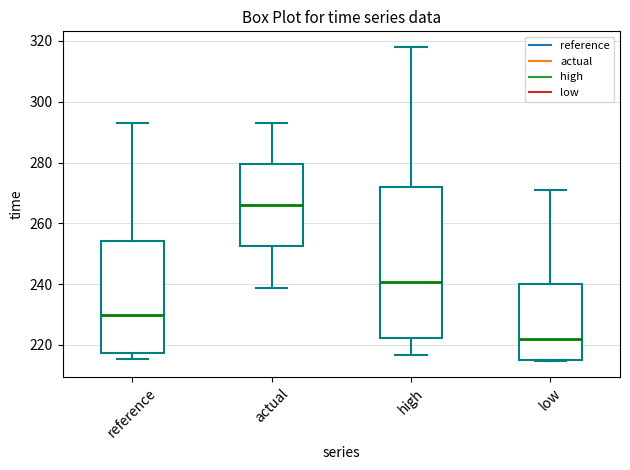

Which box is the tallest, from its lower edge to its upper edge?

high